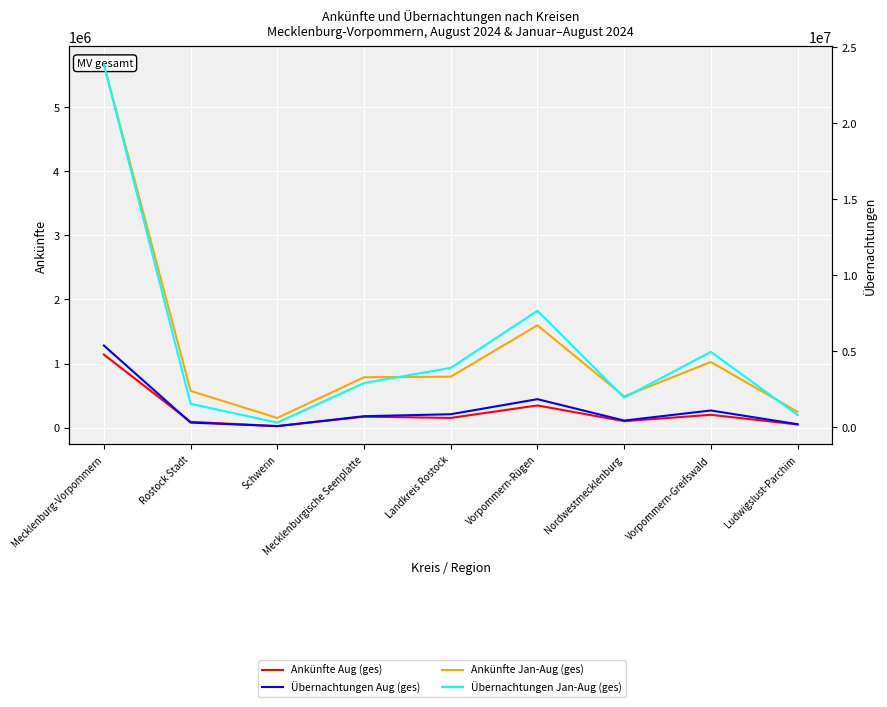

True or false: Ankünfte Jan-Aug (ges) and Ankünfte Aug (ges) intersect in this chart.

False